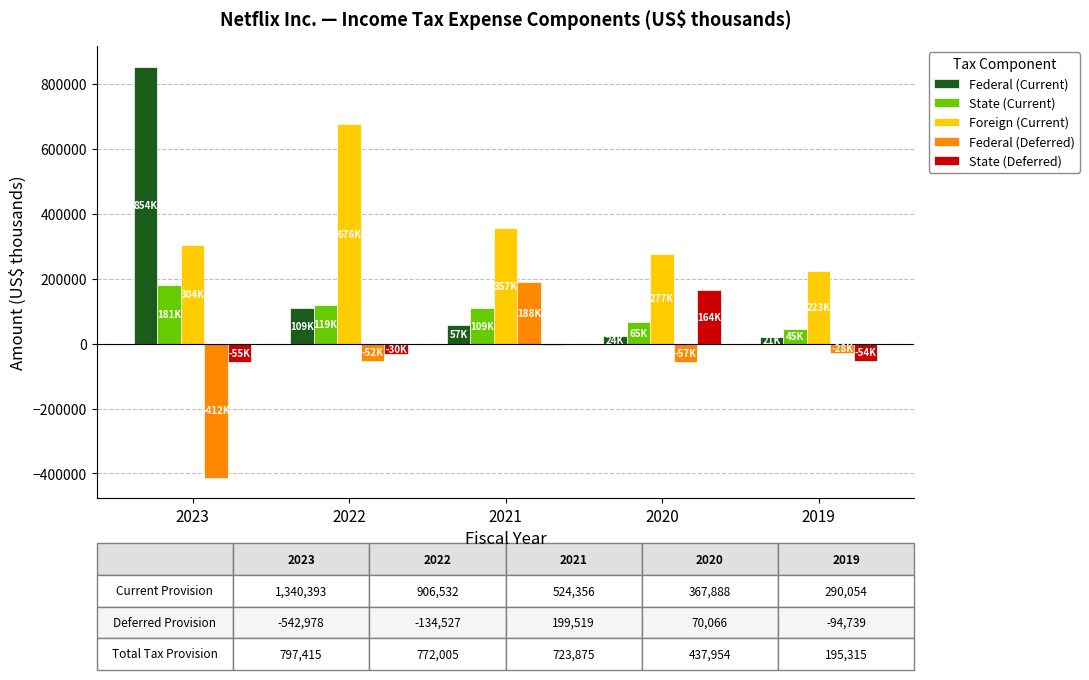

Between 2023 and 2019, which series saw the biggest shift?

Federal (Current)